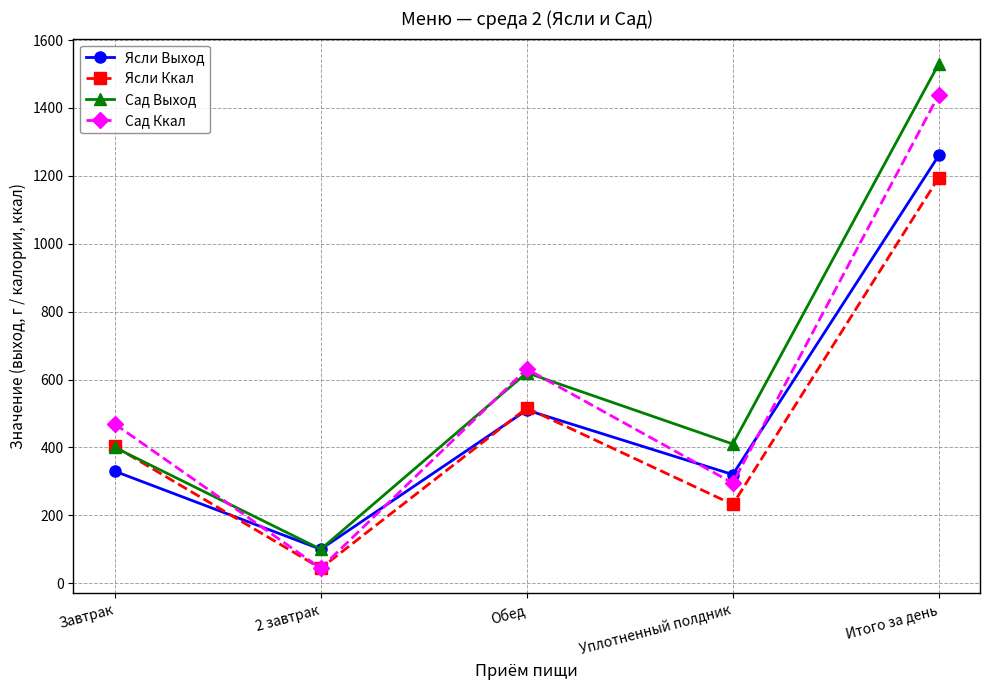

What is the smallest value displayed?

44